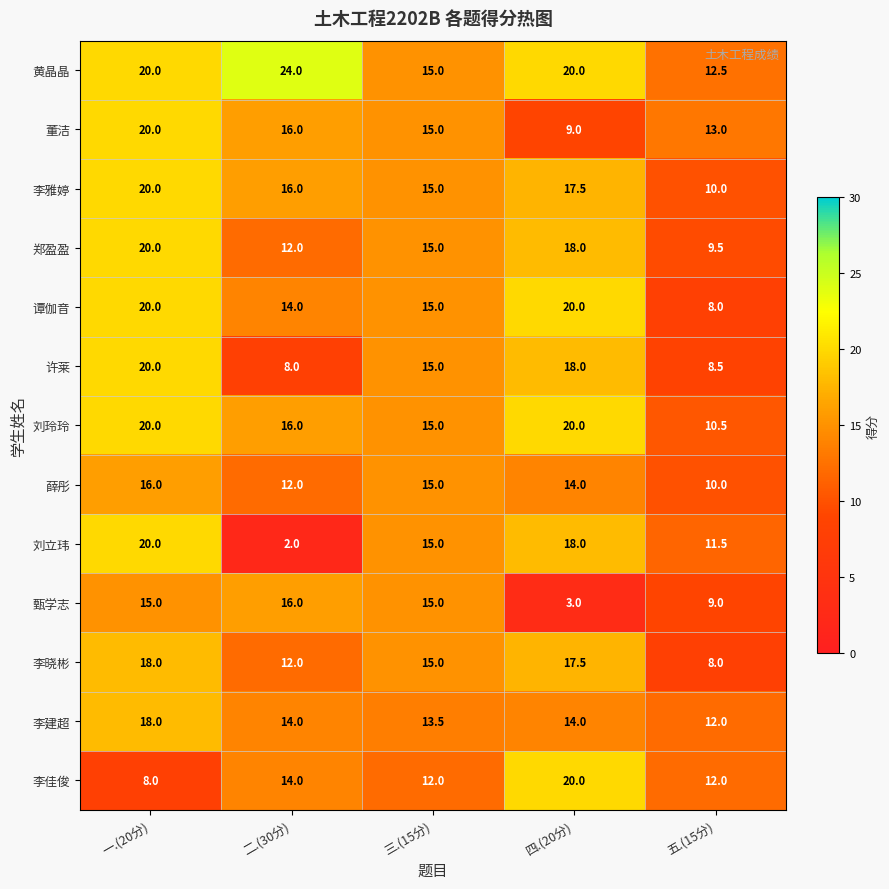

Which series has the widest spread of values?

刘立玮